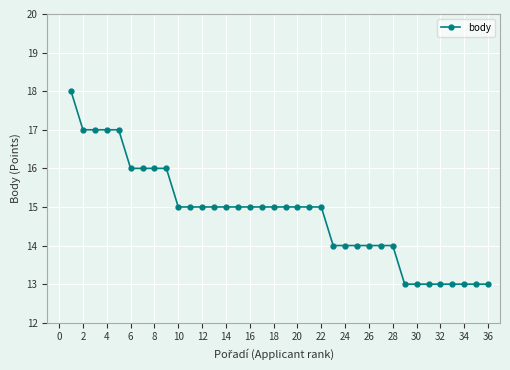

What is the maximum value shown in the chart?

18